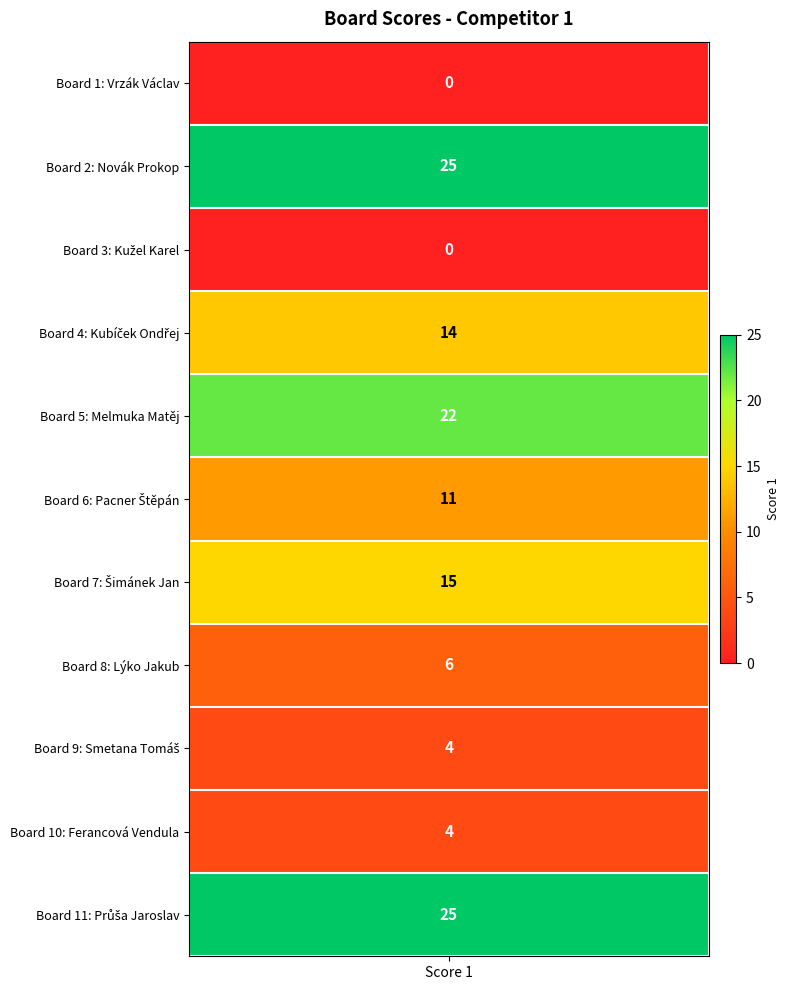

Is it true that the value at 1 is 25?

True